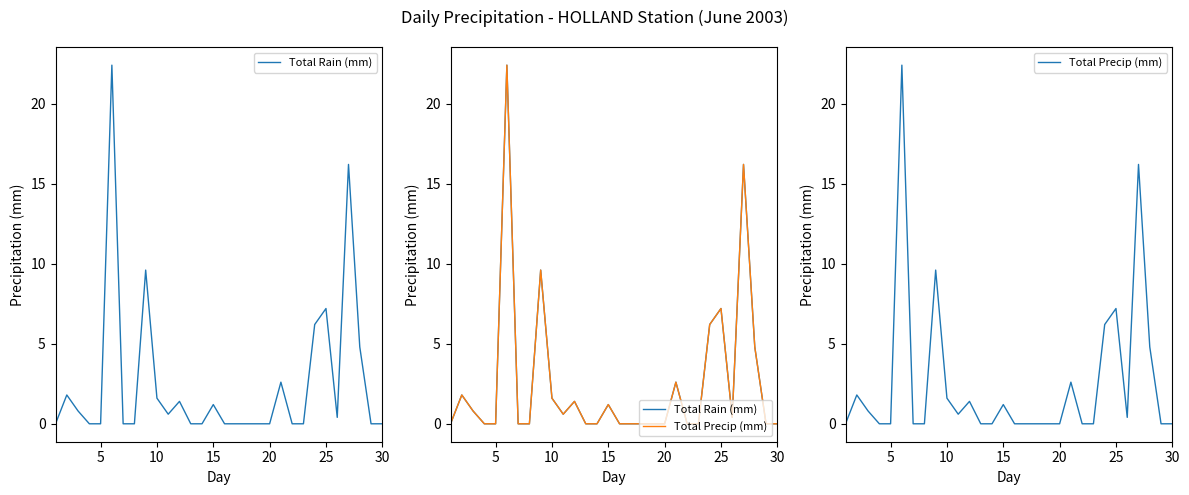

Which series has the largest total across all categories?

Total Rain (mm)